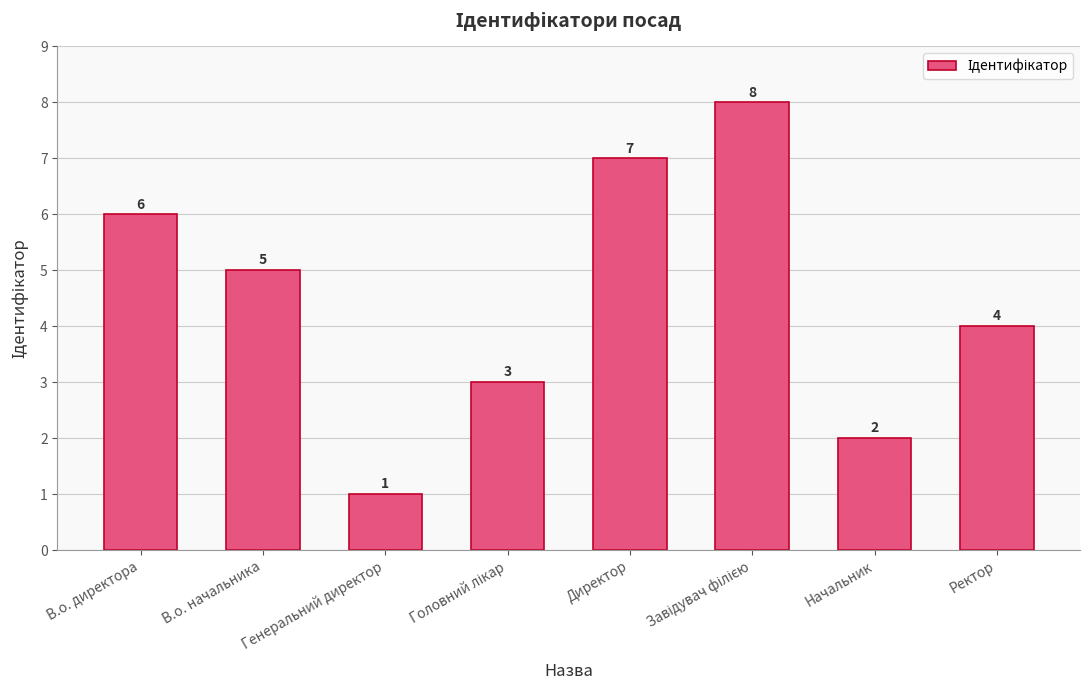

What is the ratio of the value at Начальник to the value at Генеральний директор?

2.0